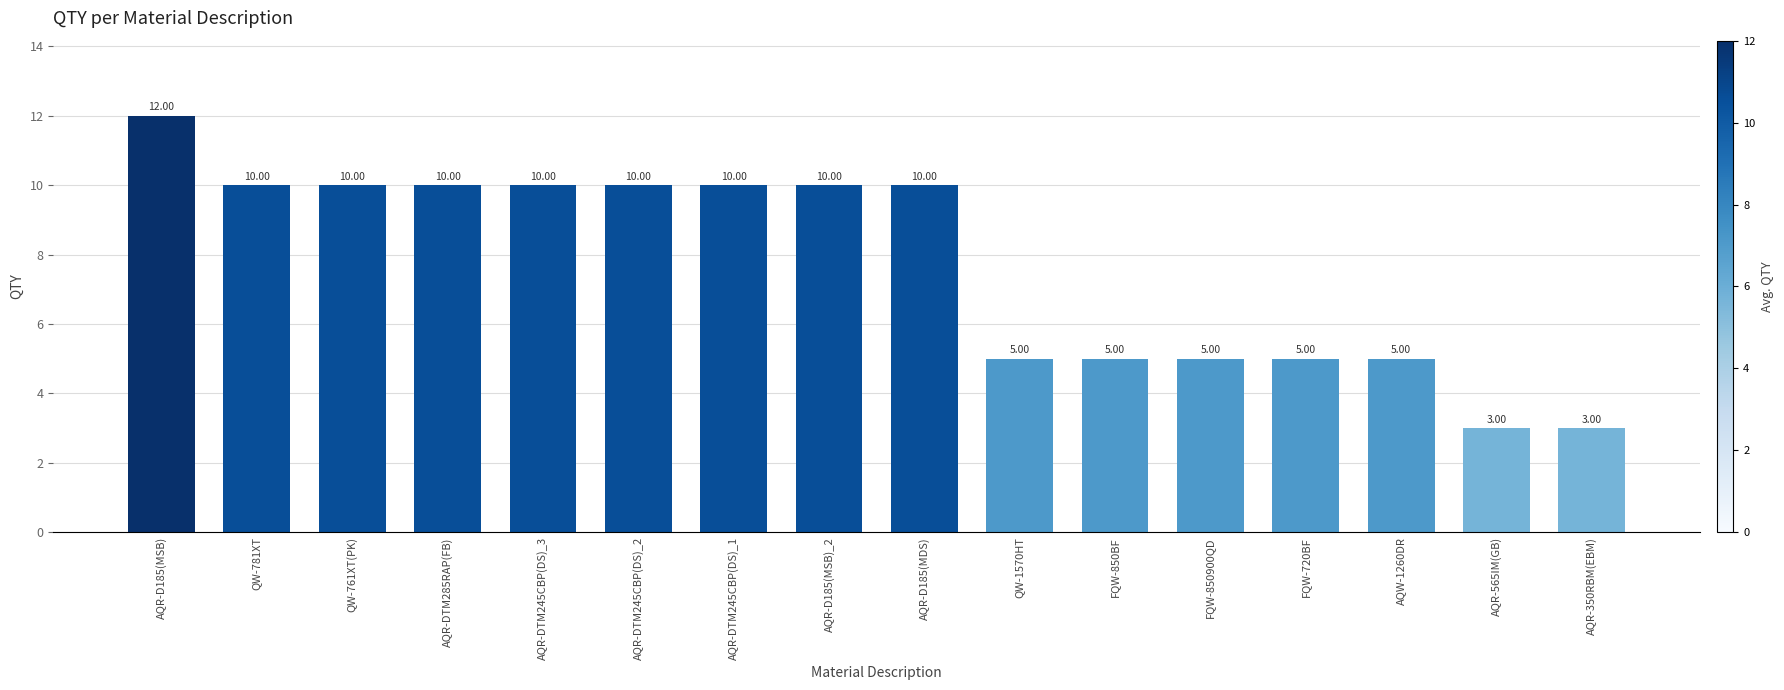

Count the number of categories in the chart.

16